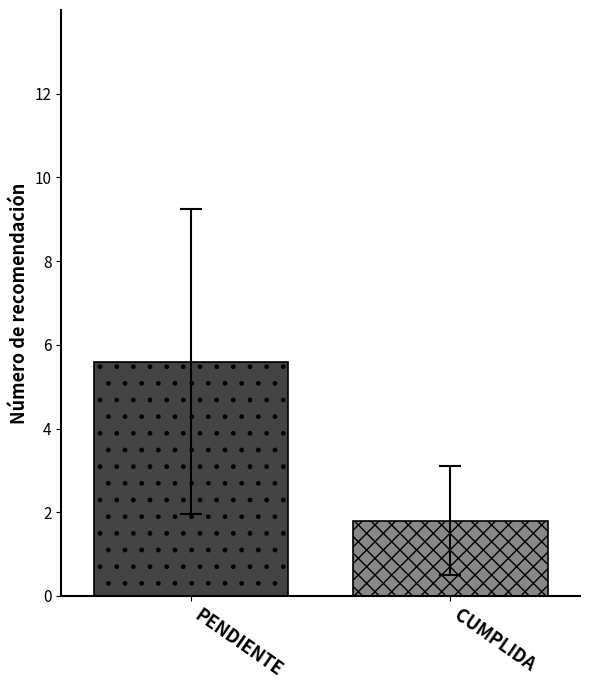

What is the smallest value displayed?

1.8